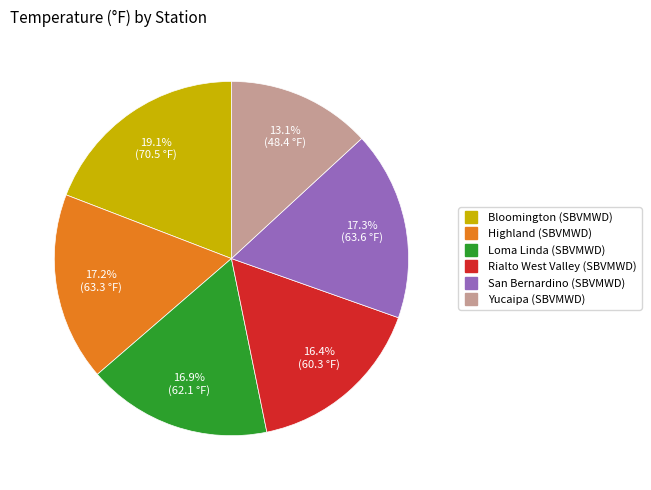

How many segments does this pie chart have?

6